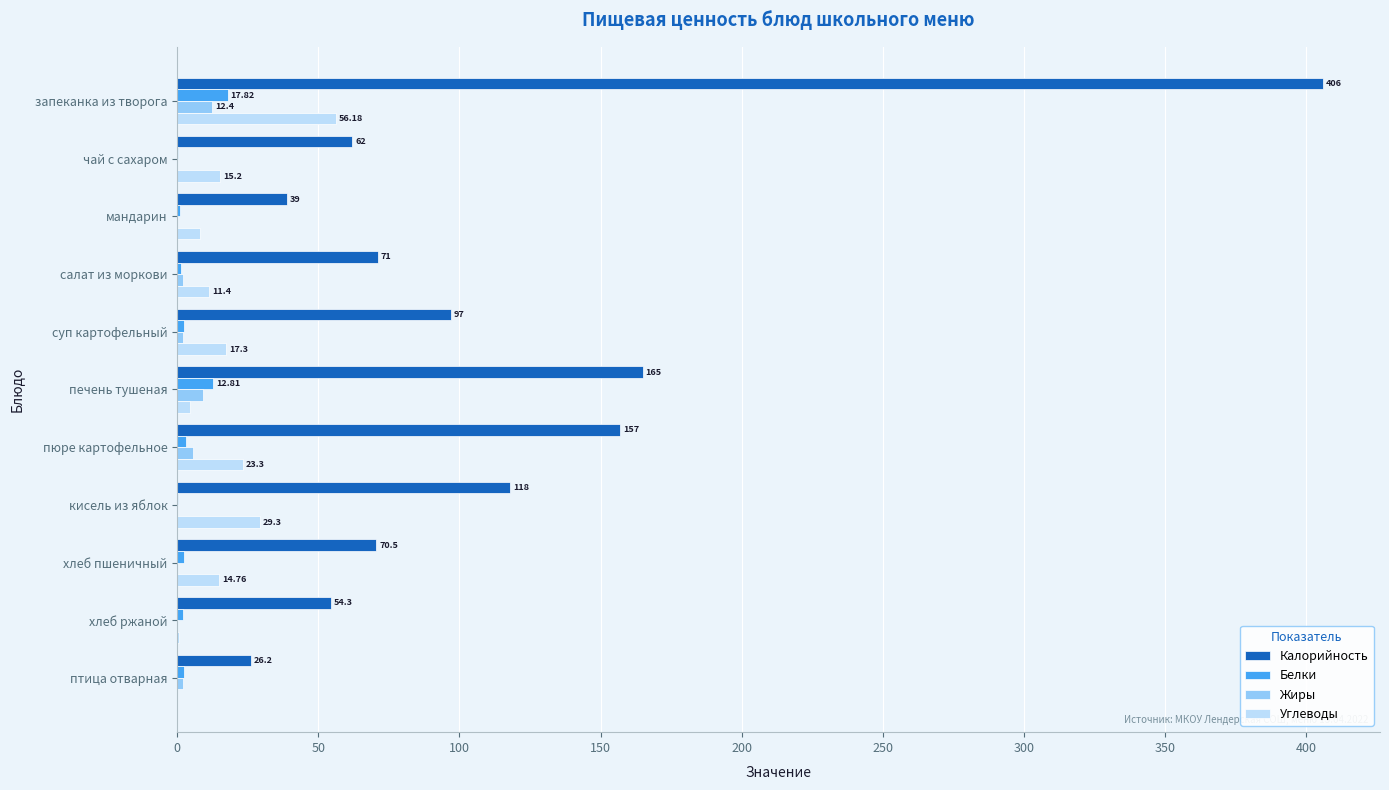

Which category has the highest value across all series?

запеканка из творога